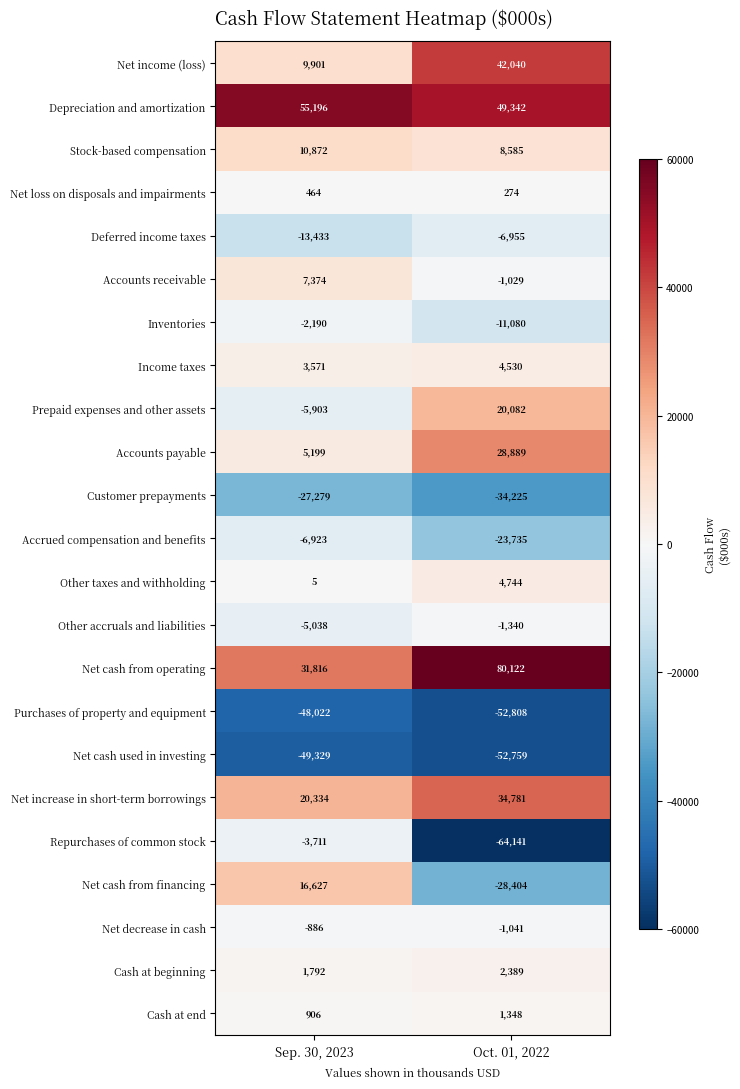

Rank the series by their maximum value, from highest to lowest.

Net cash from operating, Depreciation and amortization, Net income (loss), Net increase in short-term borrowings, Accounts payable, Prepaid expenses and other assets, Net cash from financing, Stock-based compensation, Accounts receivable, Other taxes and withholding, Income taxes, Cash at beginning, Cash at end, Net loss on disposals and impairments, Net decrease in cash, Other accruals and liabilities, Inventories, Repurchases of common stock, Accrued compensation and benefits, Deferred income taxes, Customer prepayments, Purchases of property and equipment, Net cash used in investing